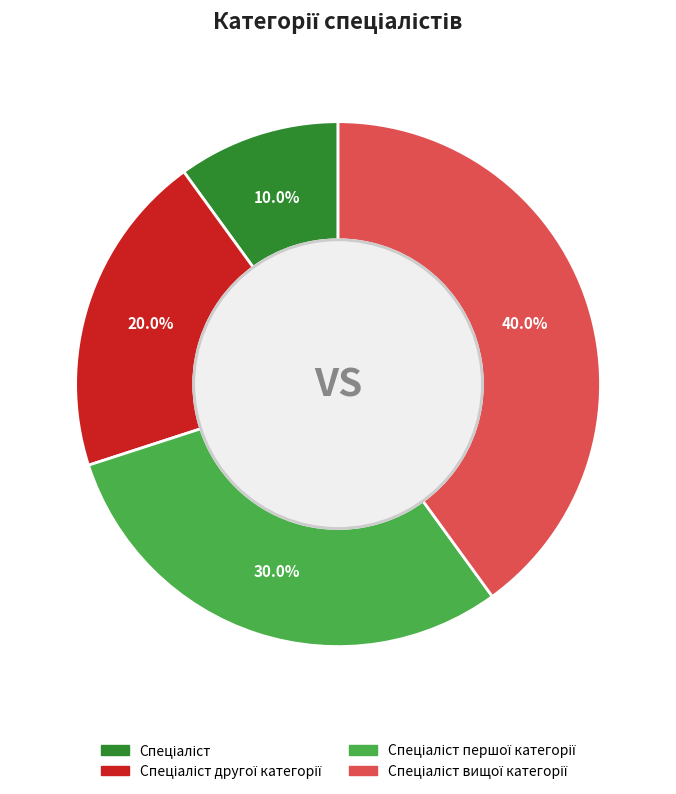

Does any single category account for the majority?

No